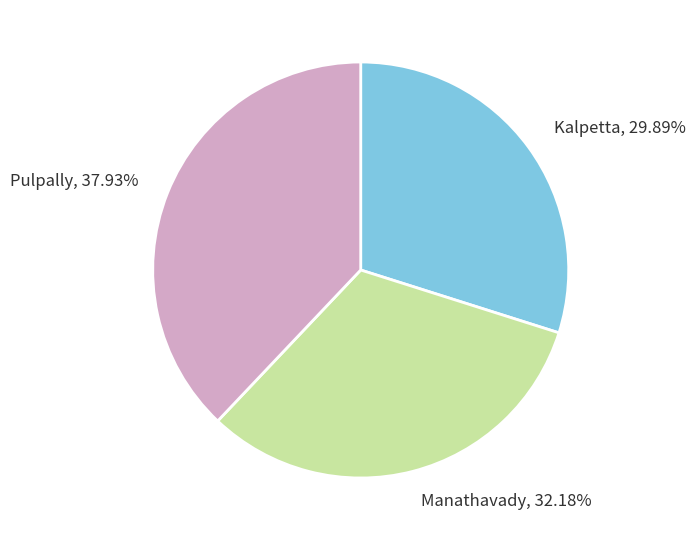

How many segments does this pie chart have?

3